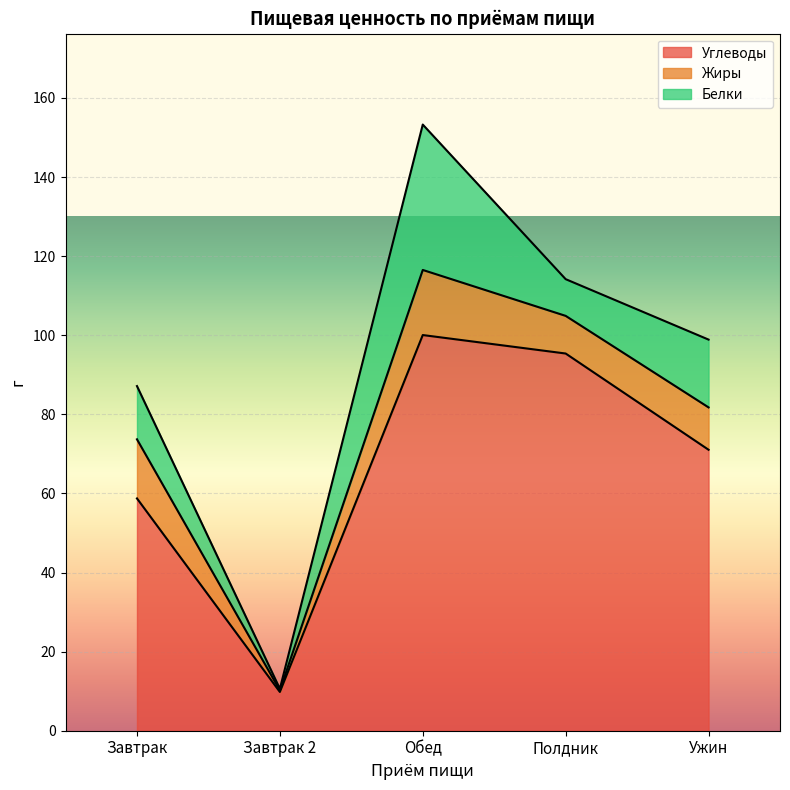

How many interior local valleys does the Углеводы series have?

1